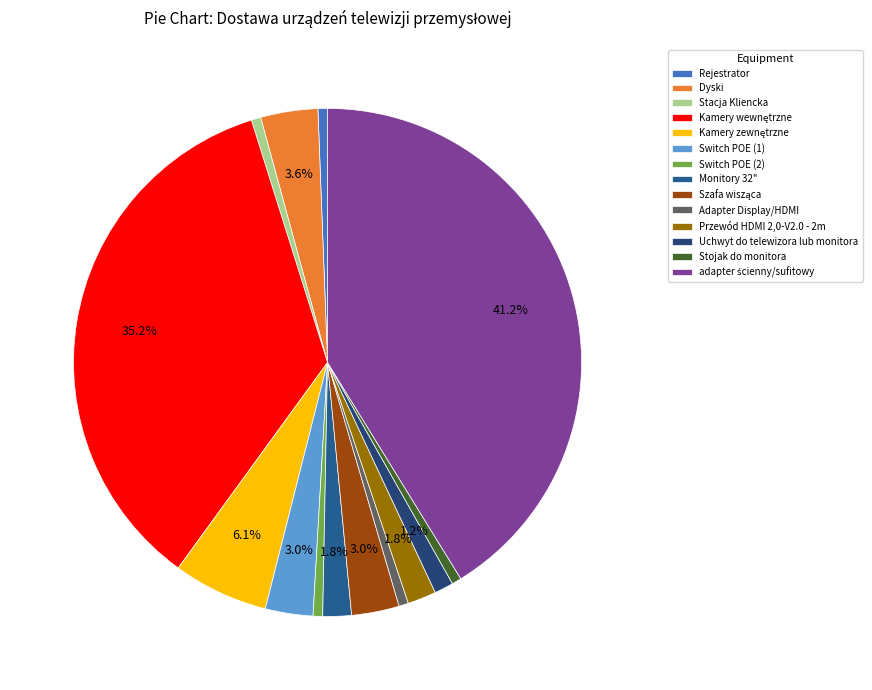

To the nearest percent, what percentage of the pie is Kamery zewnętrzne?

6%